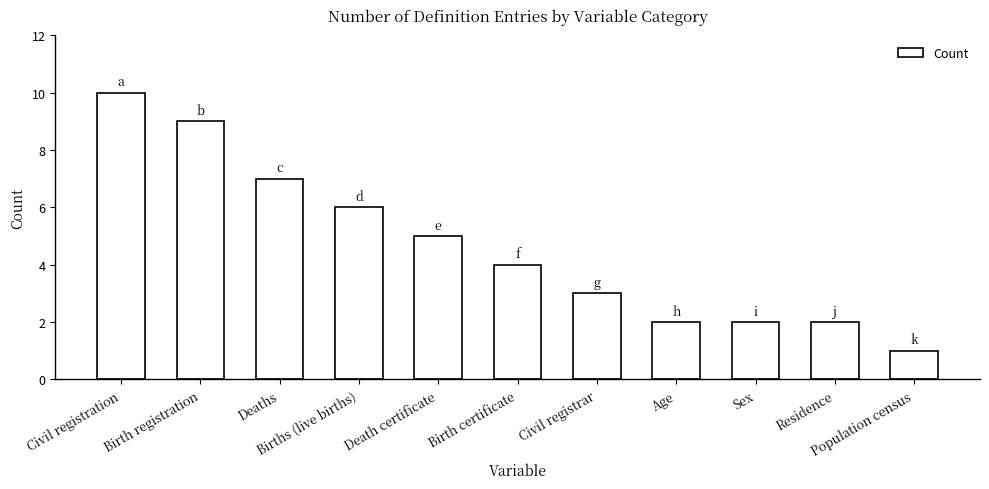

How many distinct data groups are displayed?

1